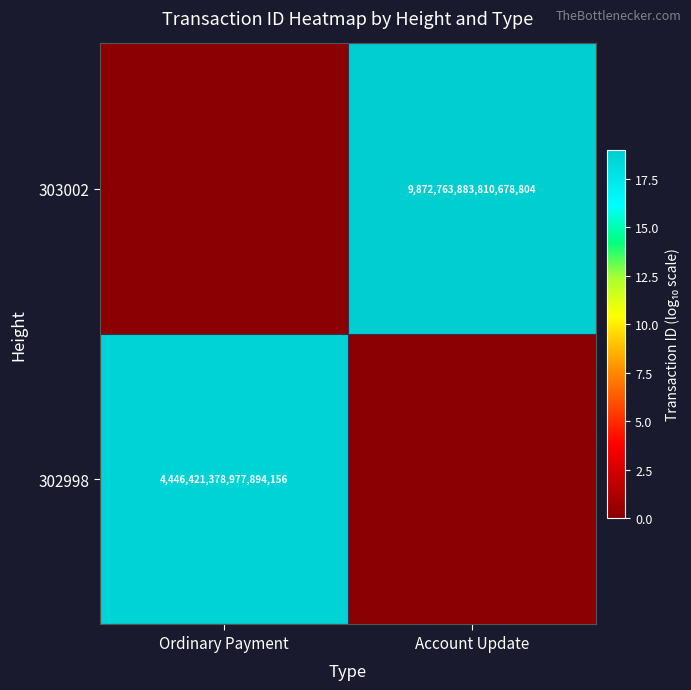

The 303002 series shows 4670115869044499456 at Account Update. True or false?

False